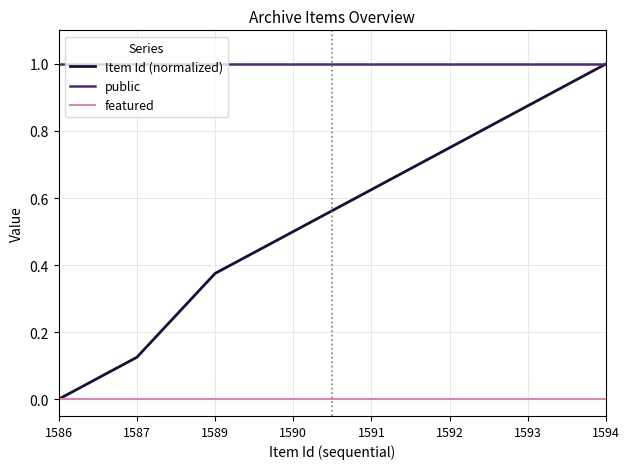

At which label does Item Id (normalized) reach its minimum?

1586